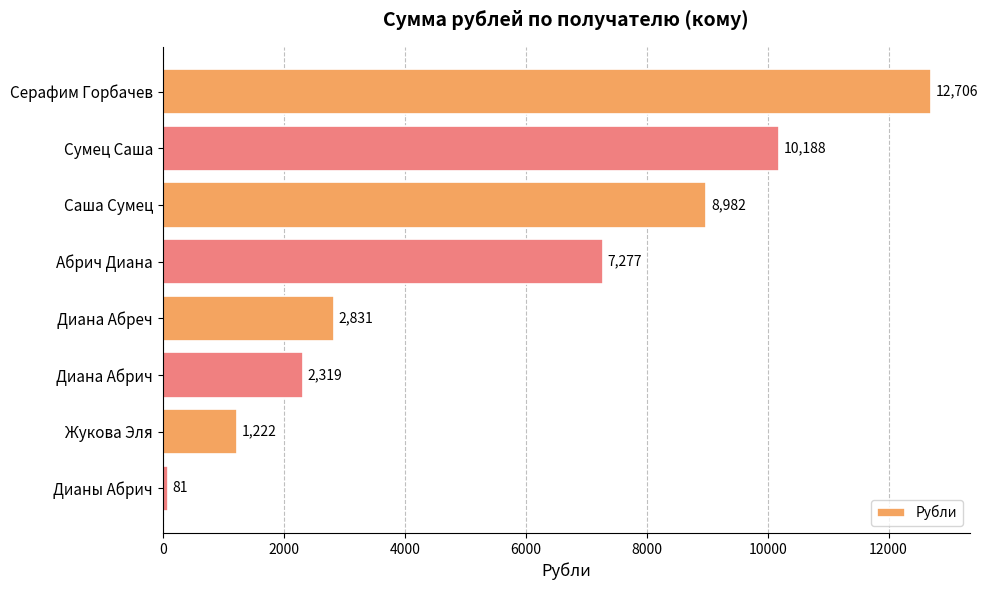

What is the sum of all values?

45606